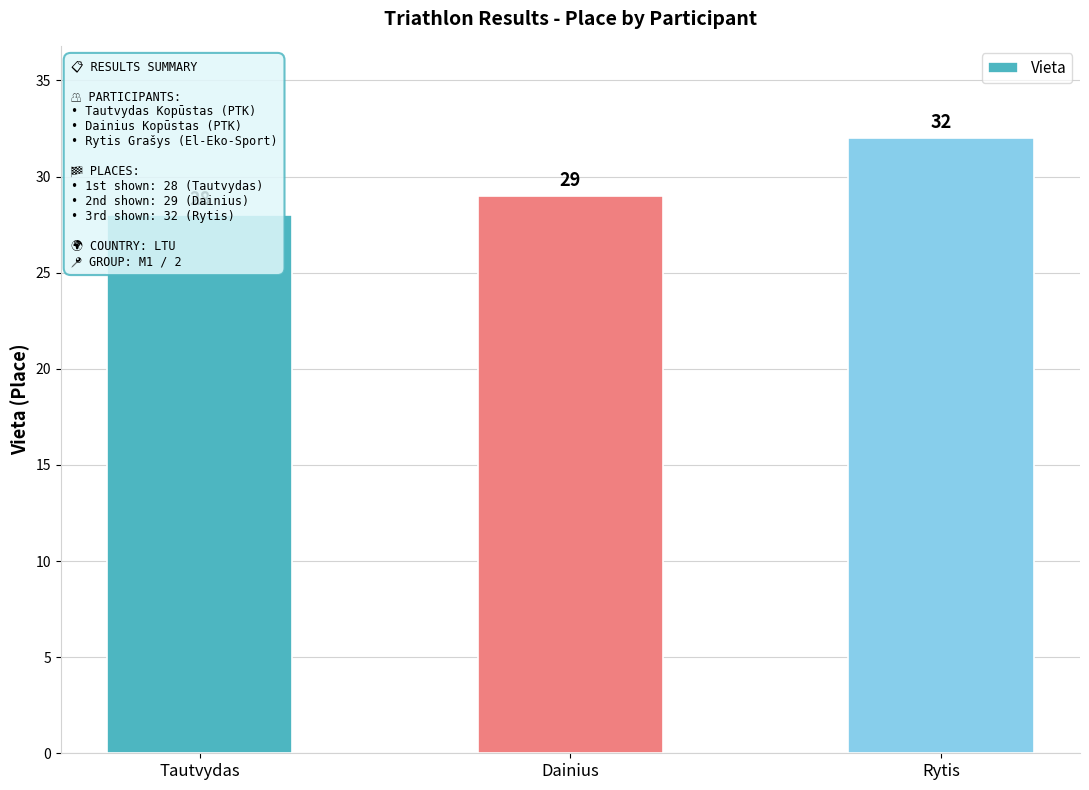

How many data points does each series have?

3